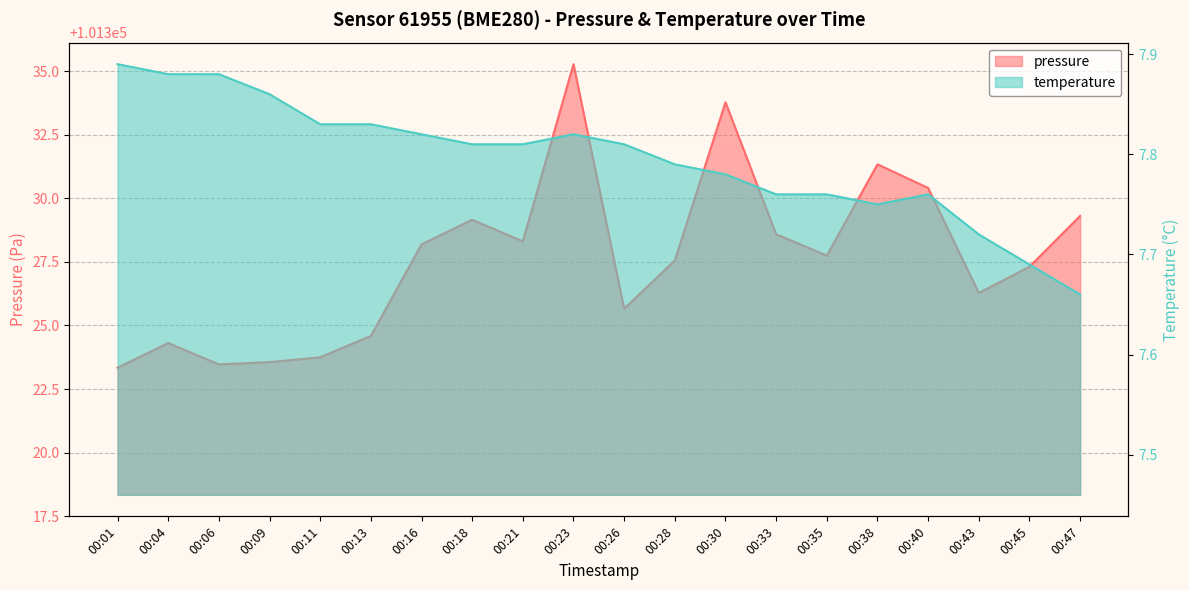

True or false: pressure has a value of 101328.3 at 00:21.

True